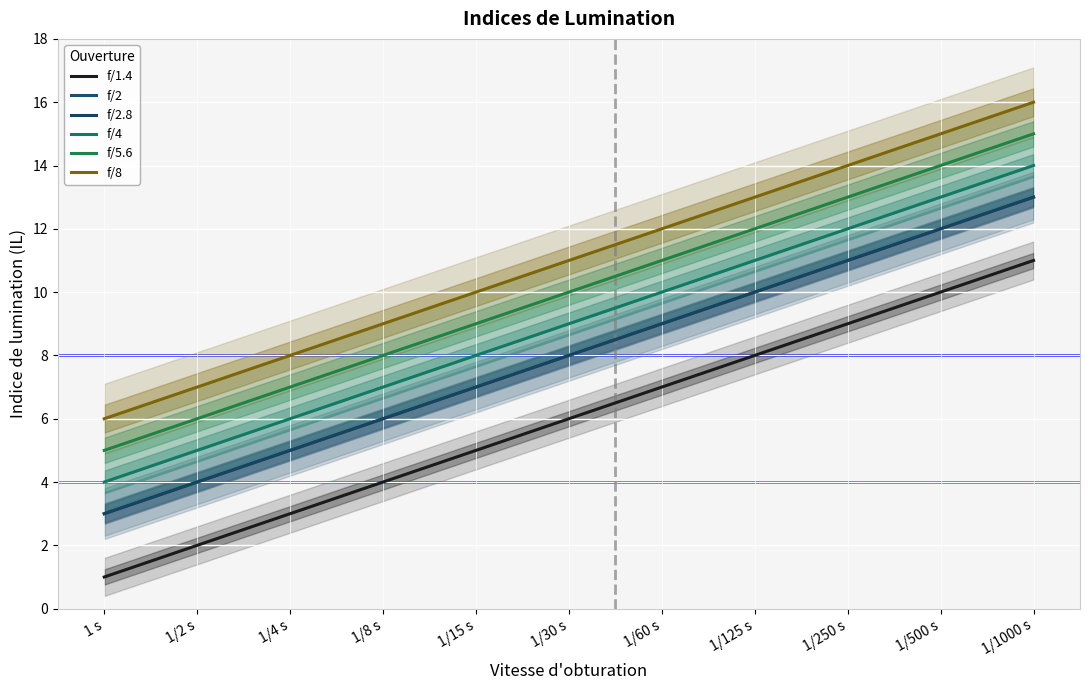

How many series are shown in this chart?

6